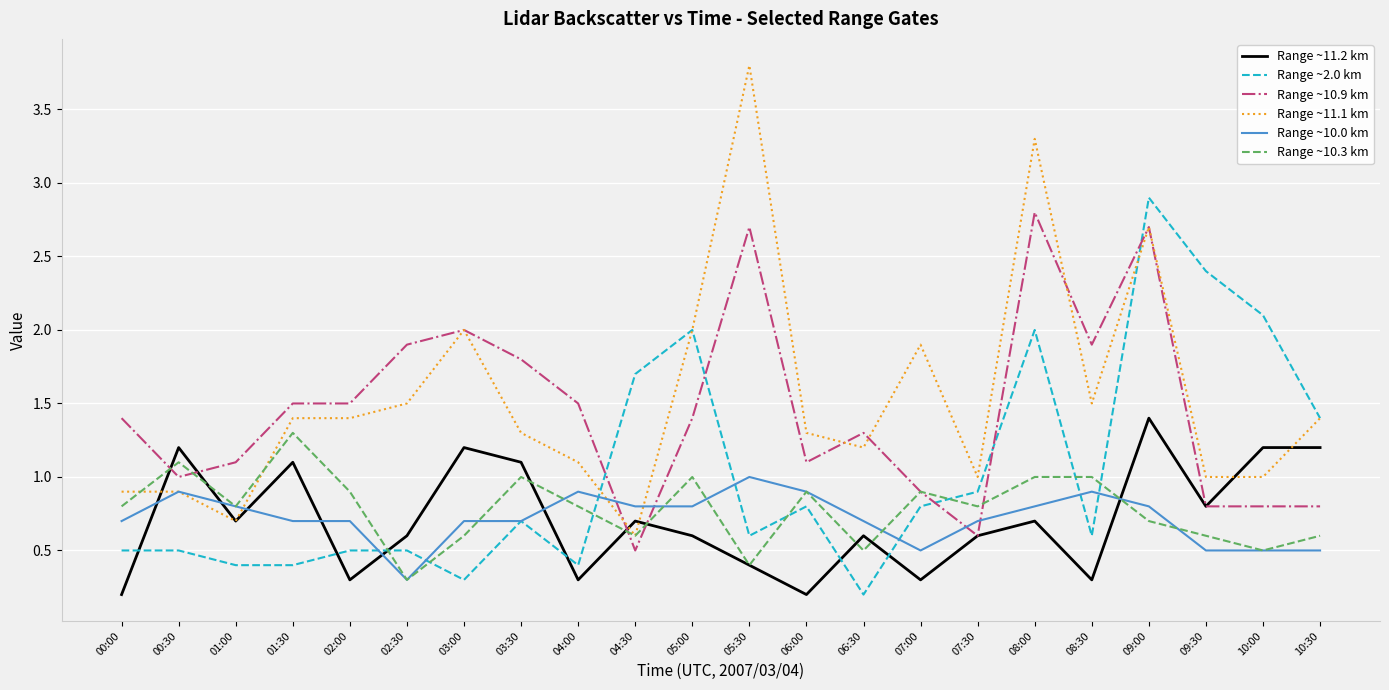

Reading left to right, list all the values displayed in this chart.

Range ~11.2 km: 00:00=0.2	00:30=1.2	01:00=0.7	01:30=1.1	02:00=0.3	02:30=0.6	03:00=1.2	03:30=1.1	04:00=0.3	04:30=0.7	05:00=0.6	05:30=0.4	06:00=0.2	06:30=0.6	07:00=0.3	07:30=0.6	08:00=0.7	08:30=0.3	09:00=1.4	09:30=0.8	10:00=1.2	10:30=1.2
Range ~2.0 km: 00:00=0.5	00:30=0.5	01:00=0.4	01:30=0.4	02:00=0.5	02:30=0.5	03:00=0.3	03:30=0.7	04:00=0.4	04:30=1.7	05:00=2.0	05:30=0.6	06:00=0.8	06:30=0.2	07:00=0.8	07:30=0.9	08:00=2.0	08:30=0.6	09:00=2.9	09:30=2.4	10:00=2.1	10:30=1.4
Range ~10.9 km: 00:00=1.4	00:30=1.0	01:00=1.1	01:30=1.5	02:00=1.5	02:30=1.9	03:00=2.0	03:30=1.8	04:00=1.5	04:30=0.5	05:00=1.4	05:30=2.7	06:00=1.1	06:30=1.3	07:00=0.9	07:30=0.6	08:00=2.8	08:30=1.9	09:00=2.7	09:30=0.8	10:00=0.8	10:30=0.8
Range ~11.1 km: 00:00=0.9	00:30=0.9	01:00=0.7	01:30=1.4	02:00=1.4	02:30=1.5	03:00=2.0	03:30=1.3	04:00=1.1	04:30=0.6	05:00=2.0	05:30=3.8	06:00=1.3	06:30=1.2	07:00=1.9	07:30=1.0	08:00=3.3	08:30=1.5	09:00=2.7	09:30=1.0	10:00=1.0	10:30=1.4
Range ~10.0 km: 00:00=0.7	00:30=0.9	01:00=0.8	01:30=0.7	02:00=0.7	02:30=0.3	03:00=0.7	03:30=0.7	04:00=0.9	04:30=0.8	05:00=0.8	05:30=1.0	06:00=0.9	06:30=0.7	07:00=0.5	07:30=0.7	08:00=0.8	08:30=0.9	09:00=0.8	09:30=0.5	10:00=0.5	10:30=0.5
Range ~10.3 km: 00:00=0.8	00:30=1.1	01:00=0.8	01:30=1.3	02:00=0.9	02:30=0.3	03:00=0.6	03:30=1.0	04:00=0.8	04:30=0.6	05:00=1.0	05:30=0.4	06:00=0.9	06:30=0.5	07:00=0.9	07:30=0.8	08:00=1.0	08:30=1.0	09:00=0.7	09:30=0.6	10:00=0.5	10:30=0.6